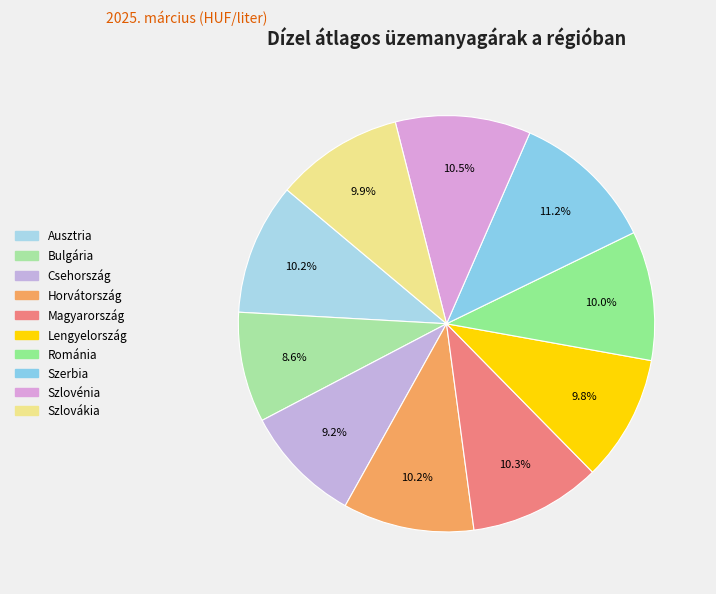

Approximately how many times larger is the value at Szlovénia compared to Magyarország?

1.0